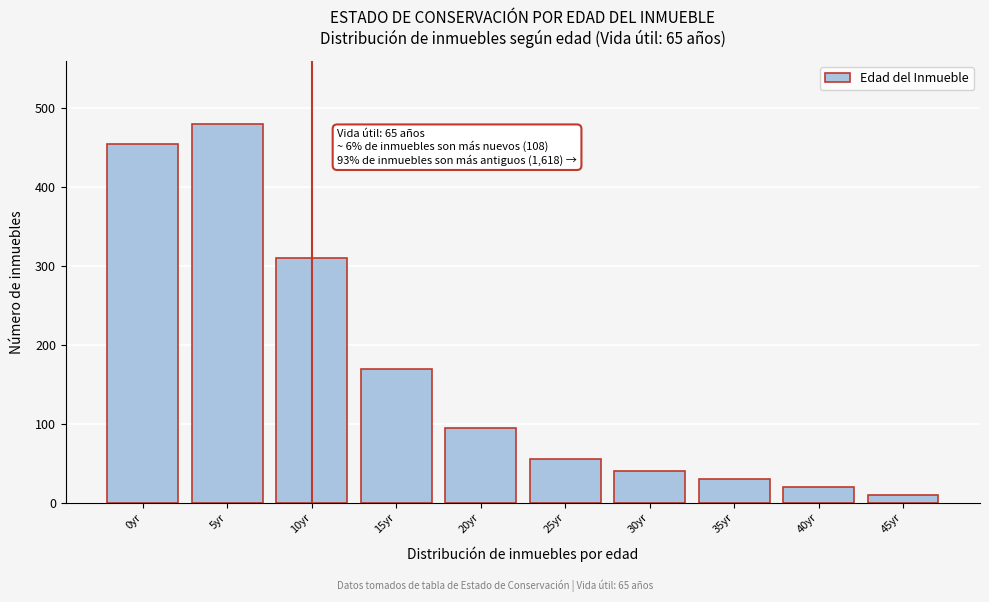

Reading left to right, transcribe all the data shown in this chart.

455	480	310	170	95	55	40	30	20	10